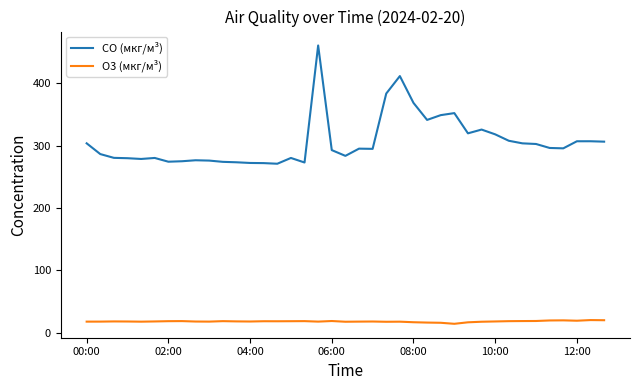

What is the sum of all O3 (мкг/м³) values?

712.9